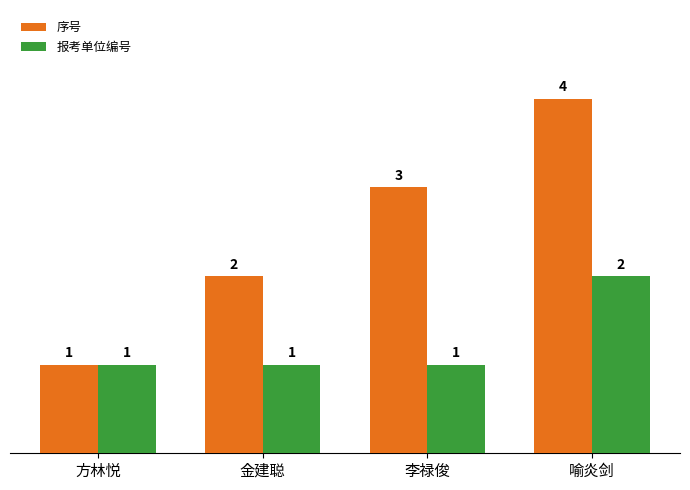

What is the maximum value shown in the chart?

4